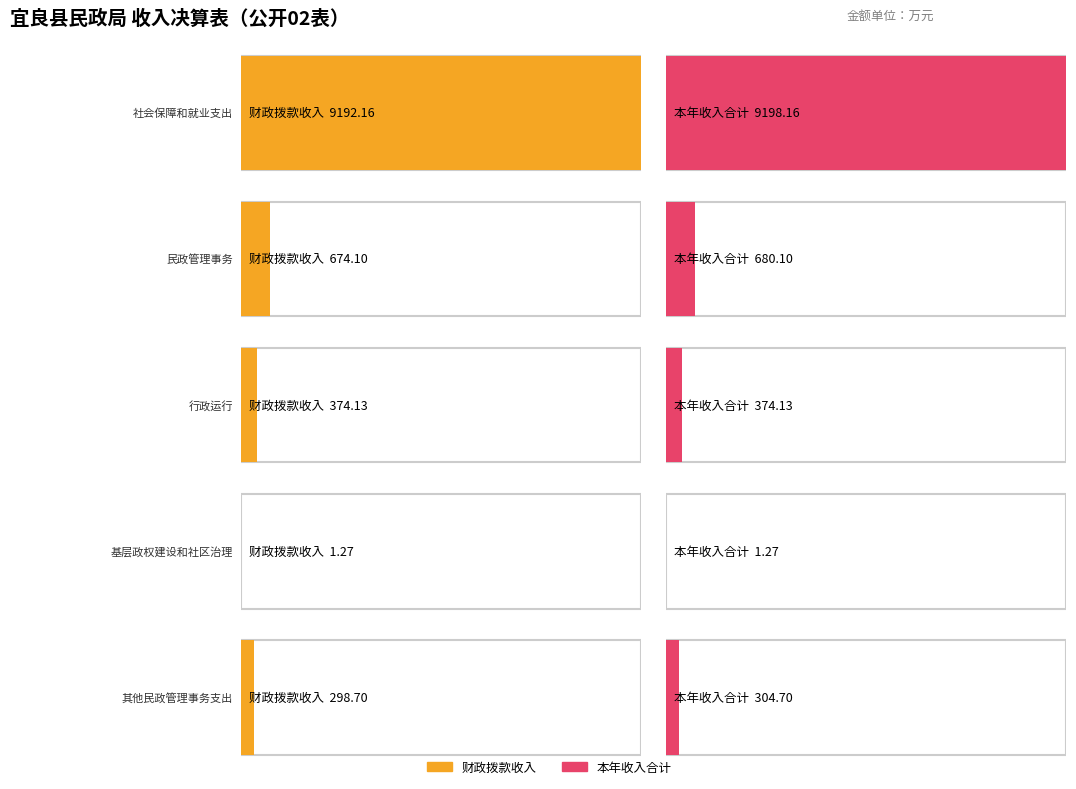

How many data points in 本年收入合计 are less than 680?

3